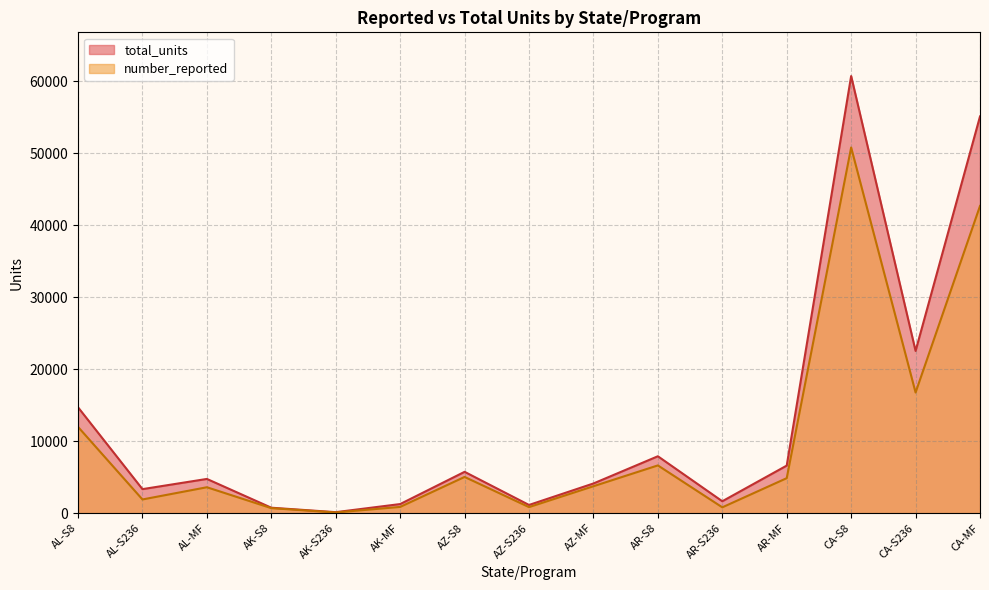

Which series changed the most between AK-S236 and AR-S8?

total_units